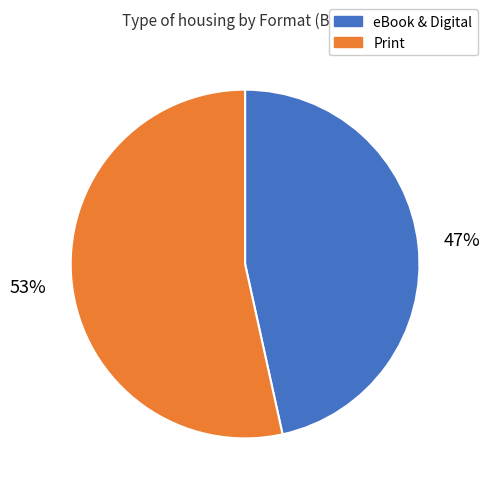

Combined, do Print and eBook & Digital account for over 50%?

Yes